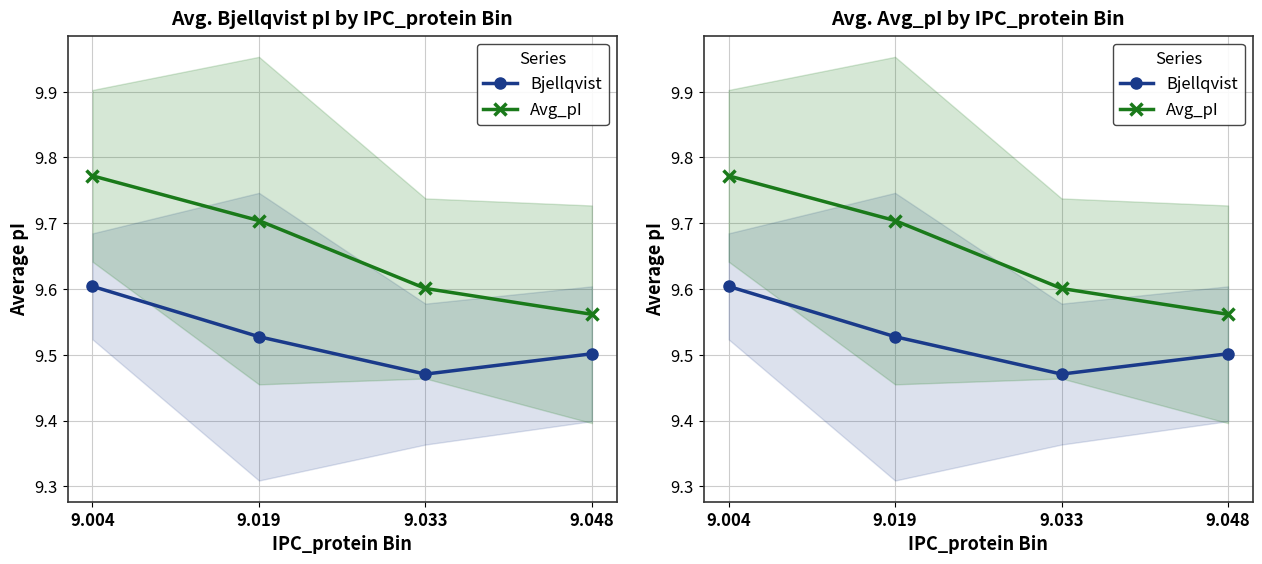

What is the difference between the highest and lowest values at 9.048?

0.1